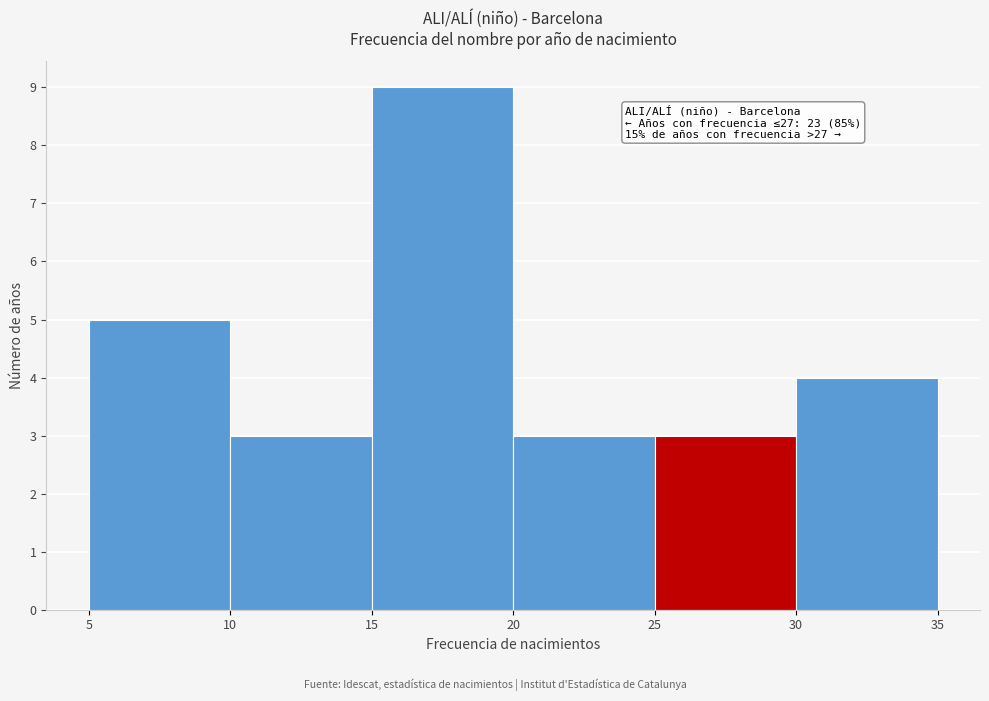

Which range on the x-axis has the tallest bar?

15 to 20